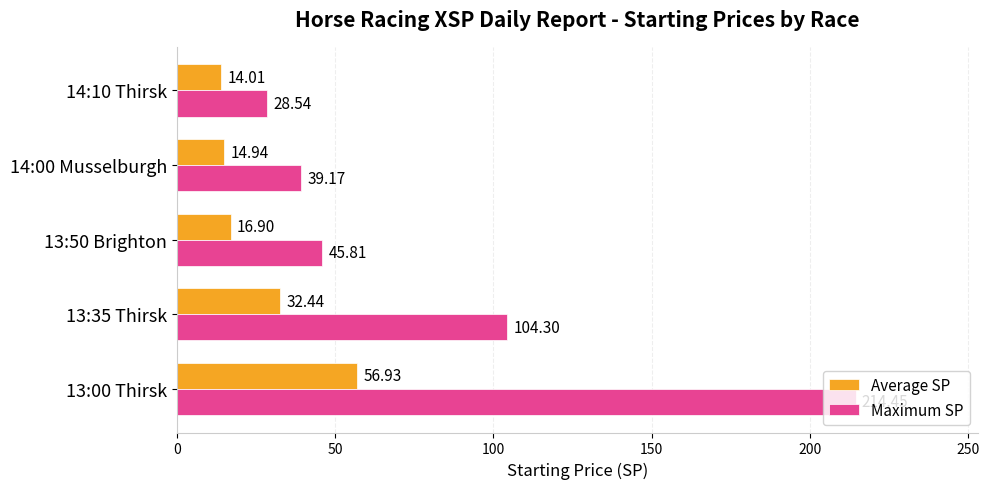

Is the value of Average SP at 13:35 Thirsk greater than the value of Maximum SP at 13:35 Thirsk?

No